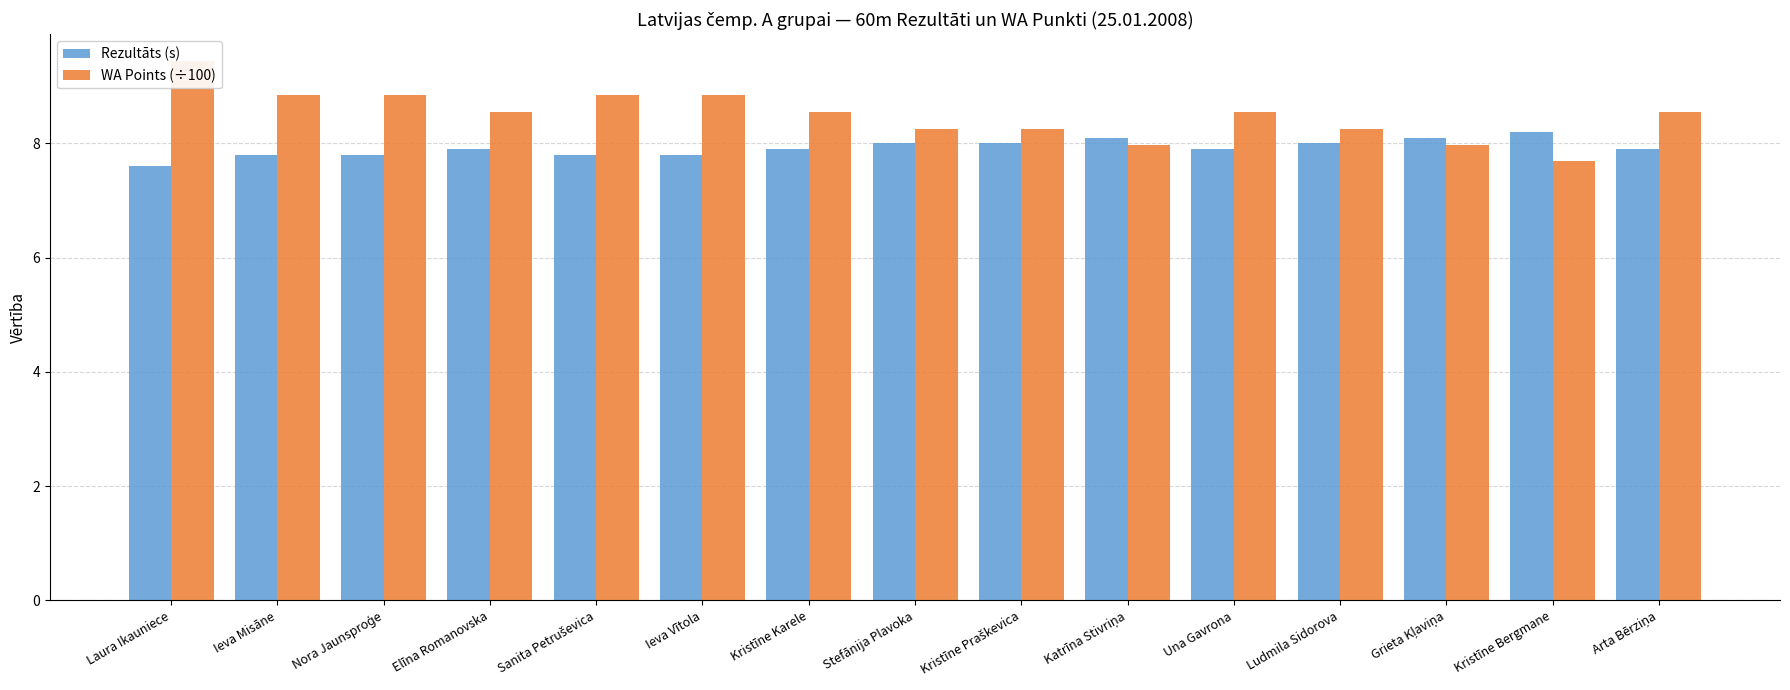

The value of Rezultāts (s) at Kristīne Praškevica is 4.9. True or false?

False